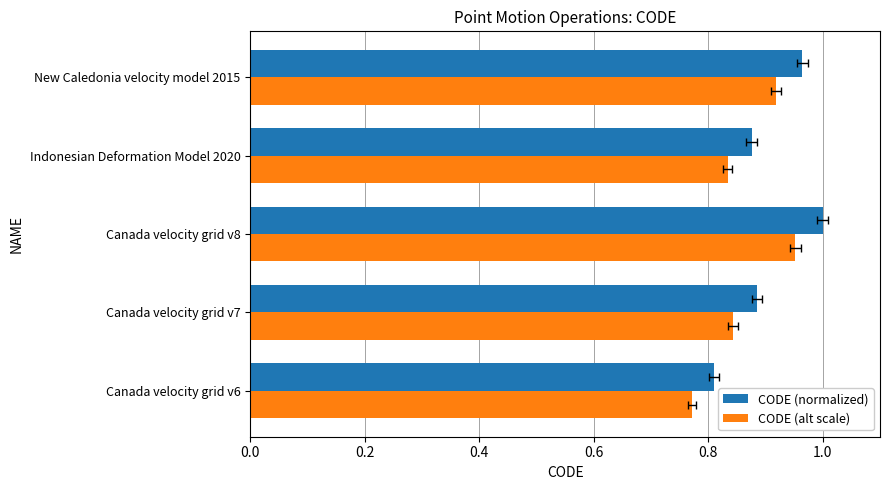

What is the average value of the CODE (alt scale) series?

0.9